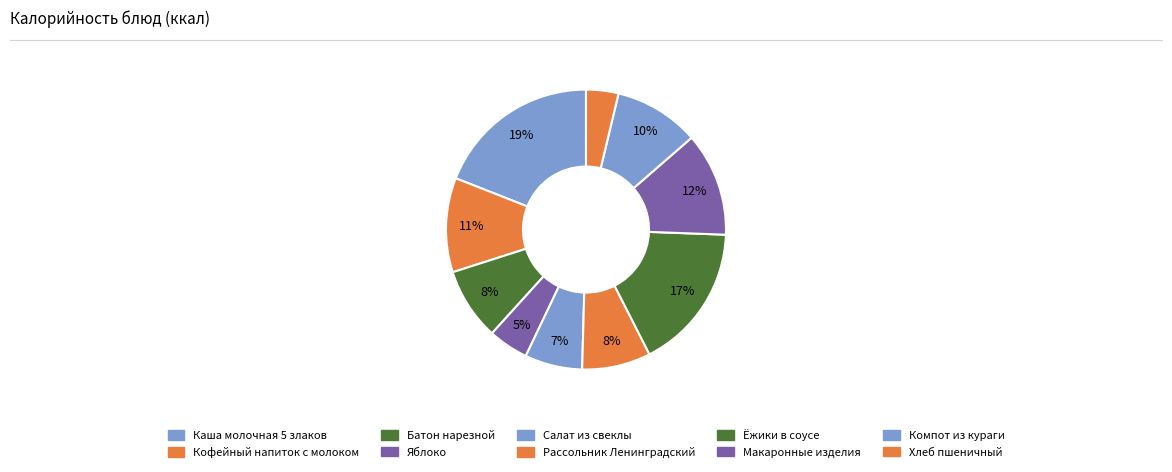

To the nearest percent, what portion does Салат из свеклы represent?

7%